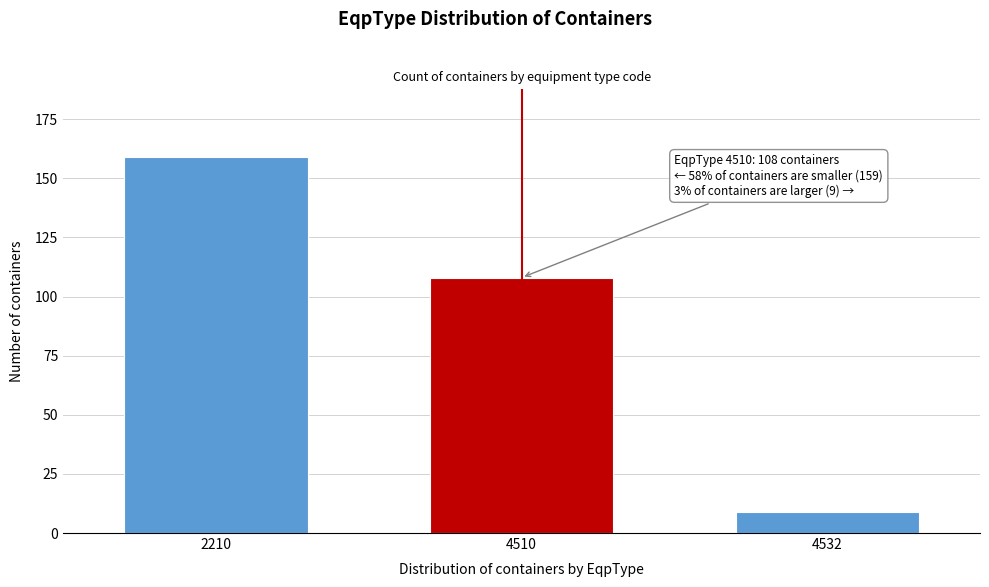

Reading left to right, what are all the values shown in this chart?

2210=159	4510=108	4532=9